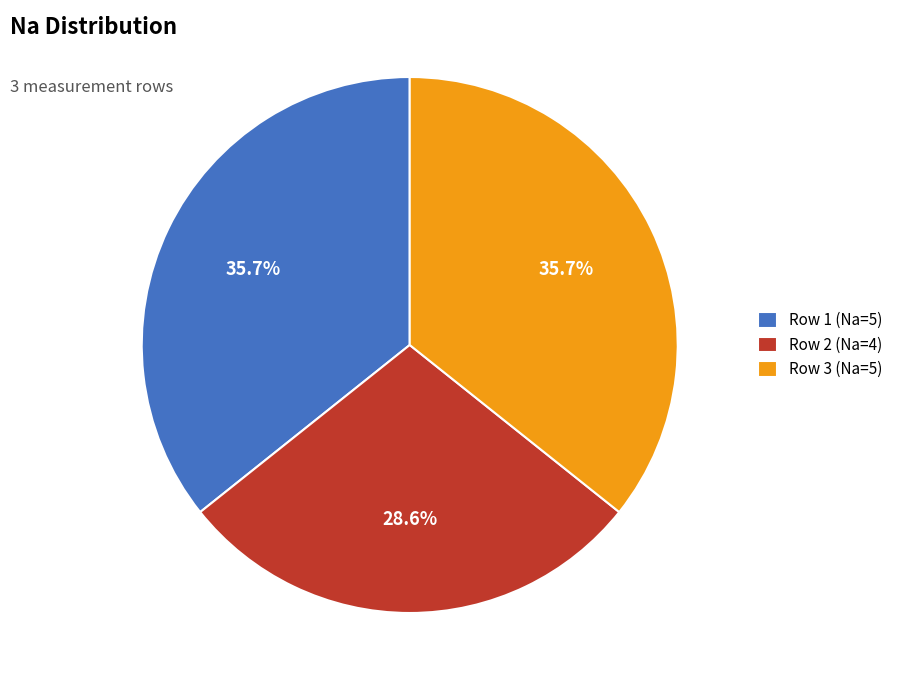

True or false: Row 2 (Na=4) accounts for 29% of the total.

True